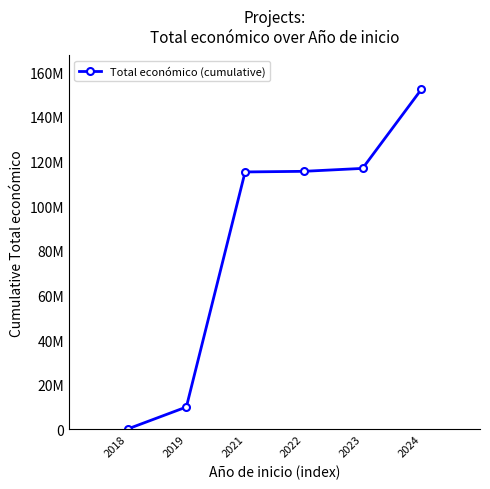

The chart shows a value of 192474189 at 2023. True or false?

False